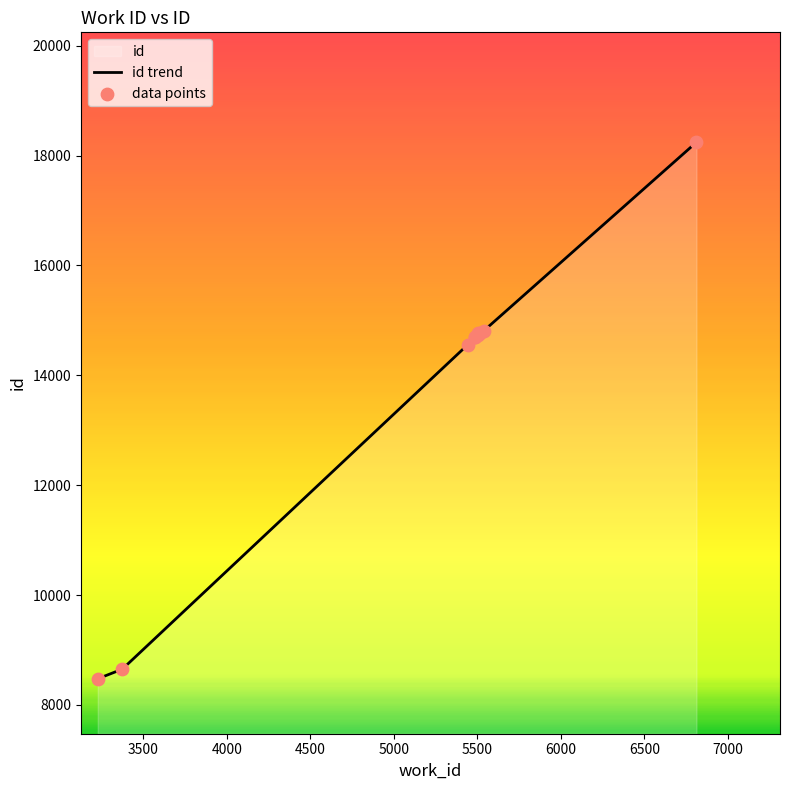

Which series has the largest total across all categories?

id trend